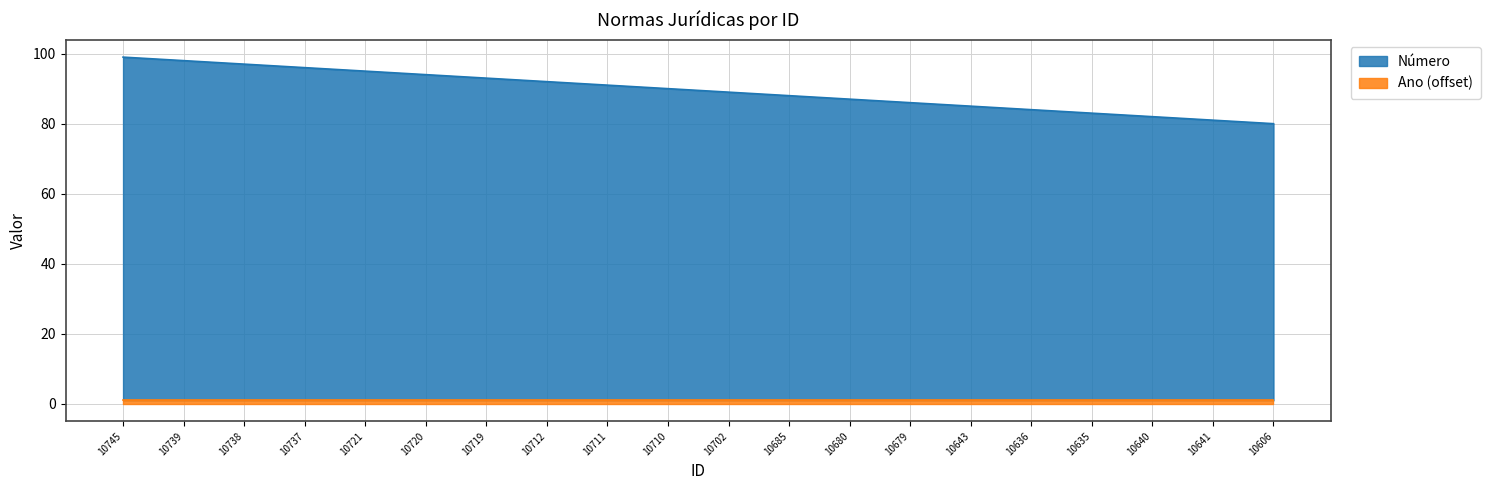

True or false: the data shows 84 at 10636.

True